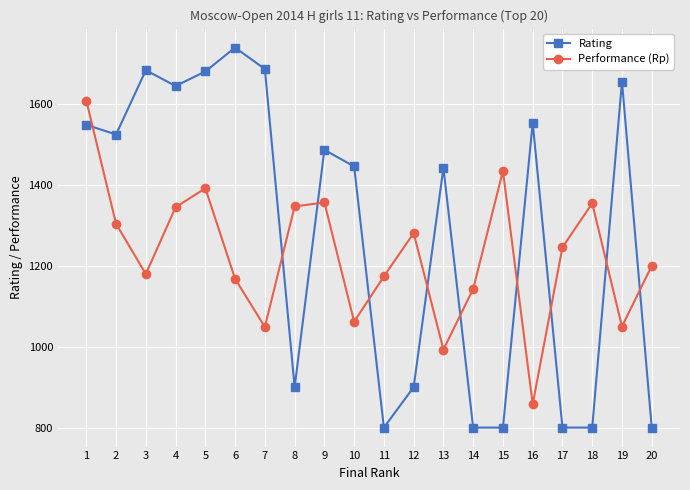

What is the value of the Rating point at the 6th from the left?

1740